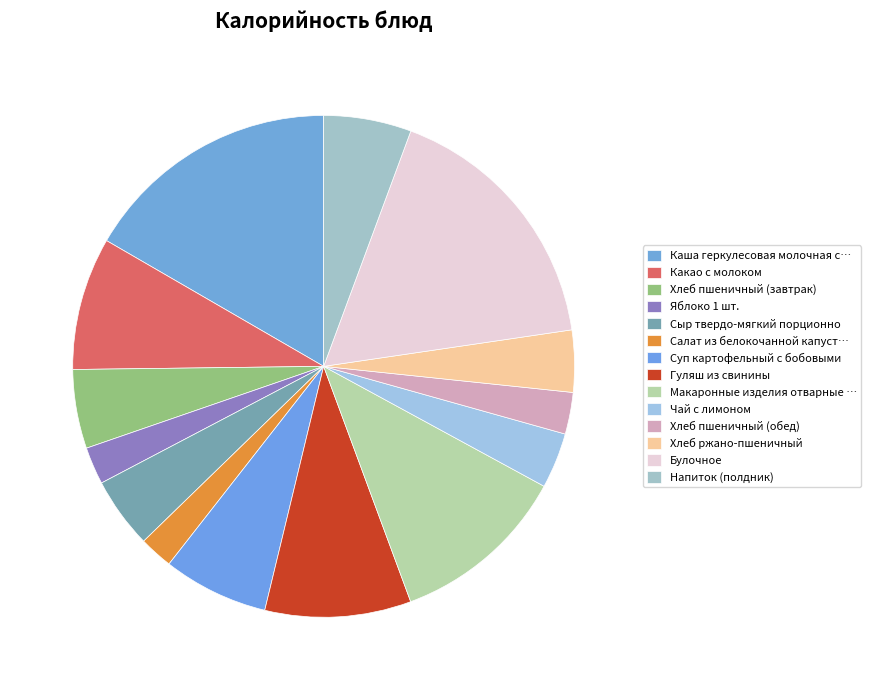

How many slices are in this pie chart?

14